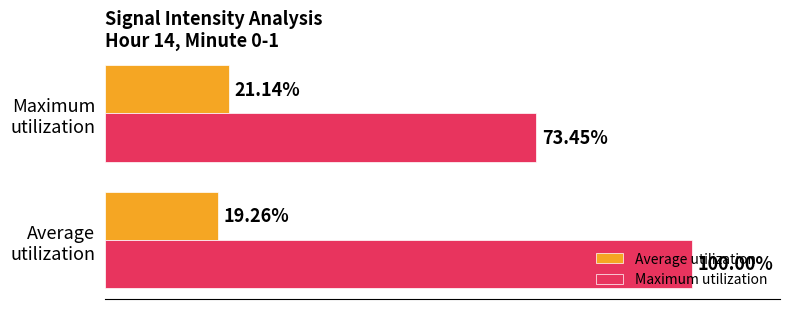

Which series has the largest total across all categories?

Maximum utilization